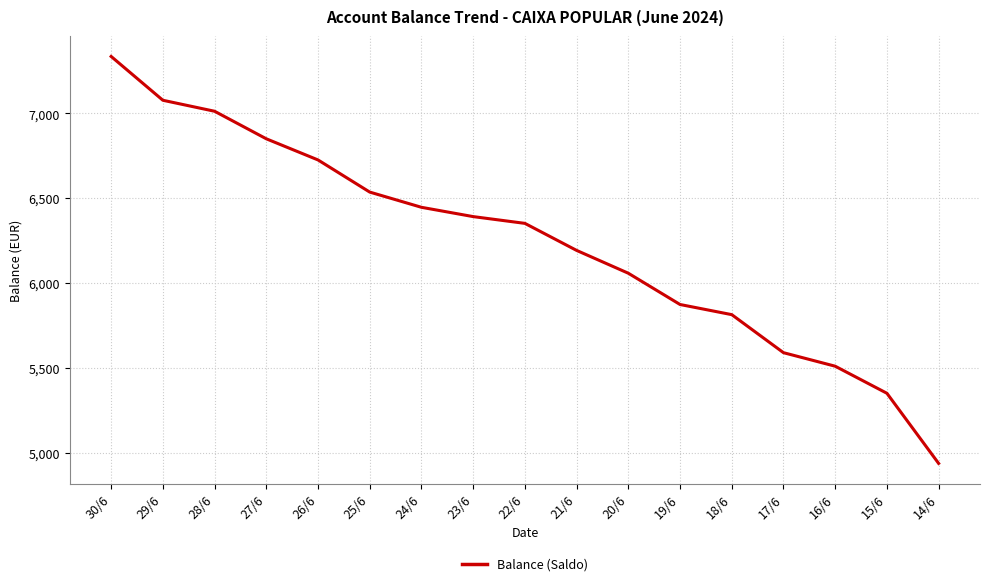

Between 30/6 and 24/6, which is larger?

30/6